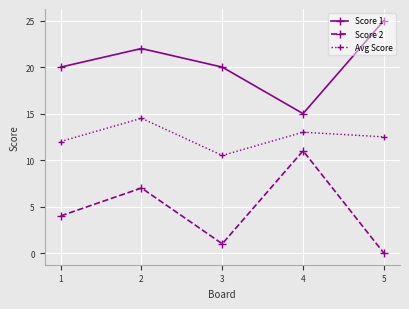

What value does the Score 2 series have at 1?

4.0